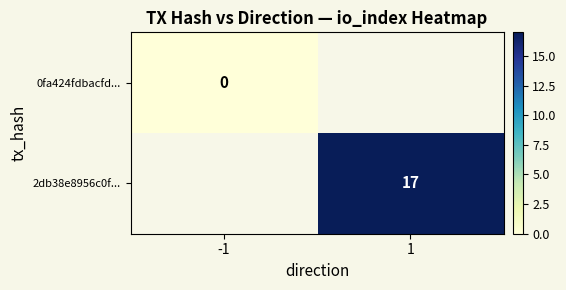

Count the number of data series in this chart.

2